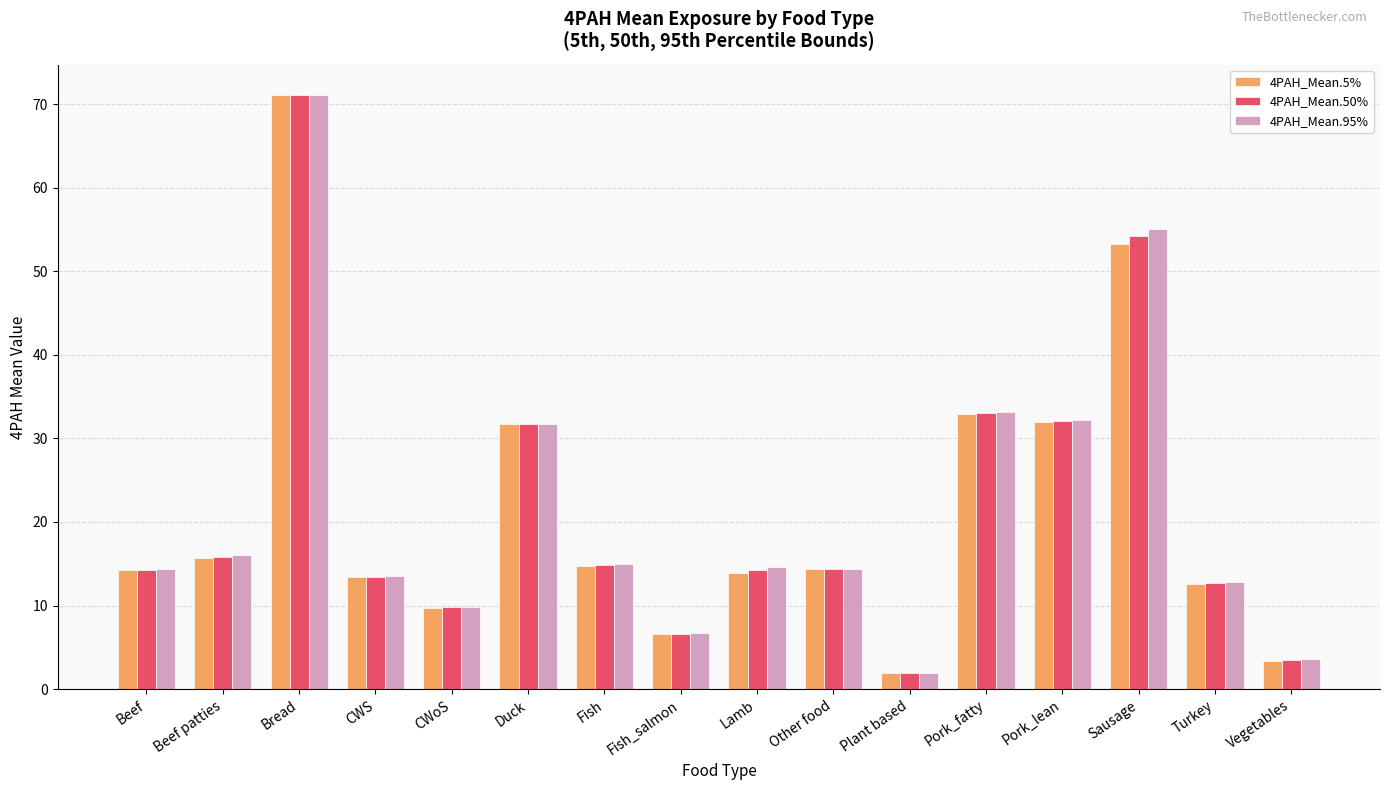

What is the value of the 4PAH_Mean.50% bar at the 11th from the left?

2.0